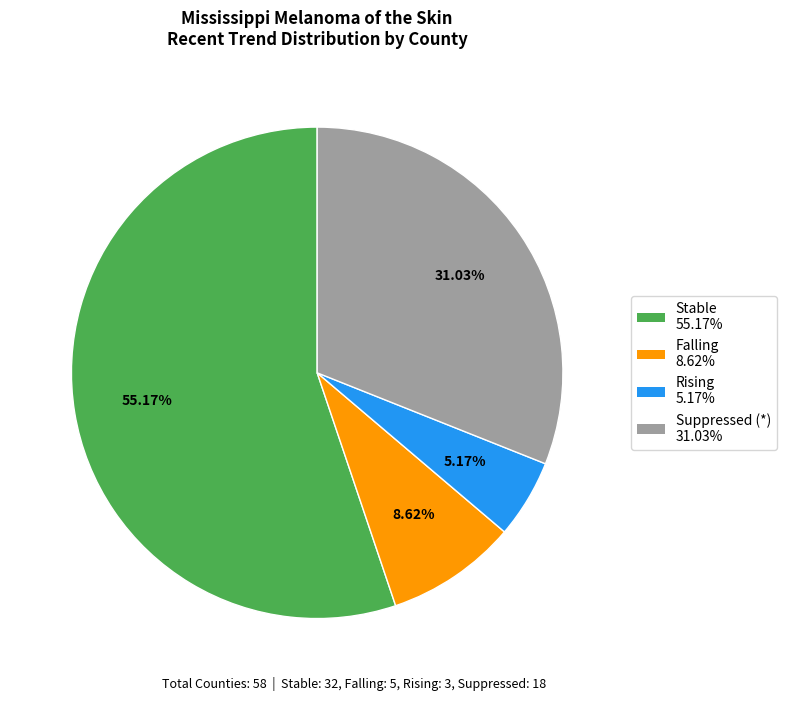

Is there any slice that represents more than half of the pie?

Yes